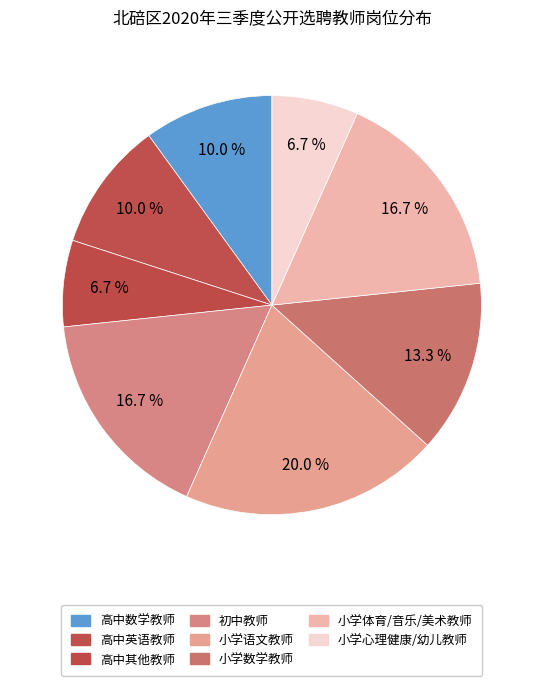

How many slices are in this pie chart?

8